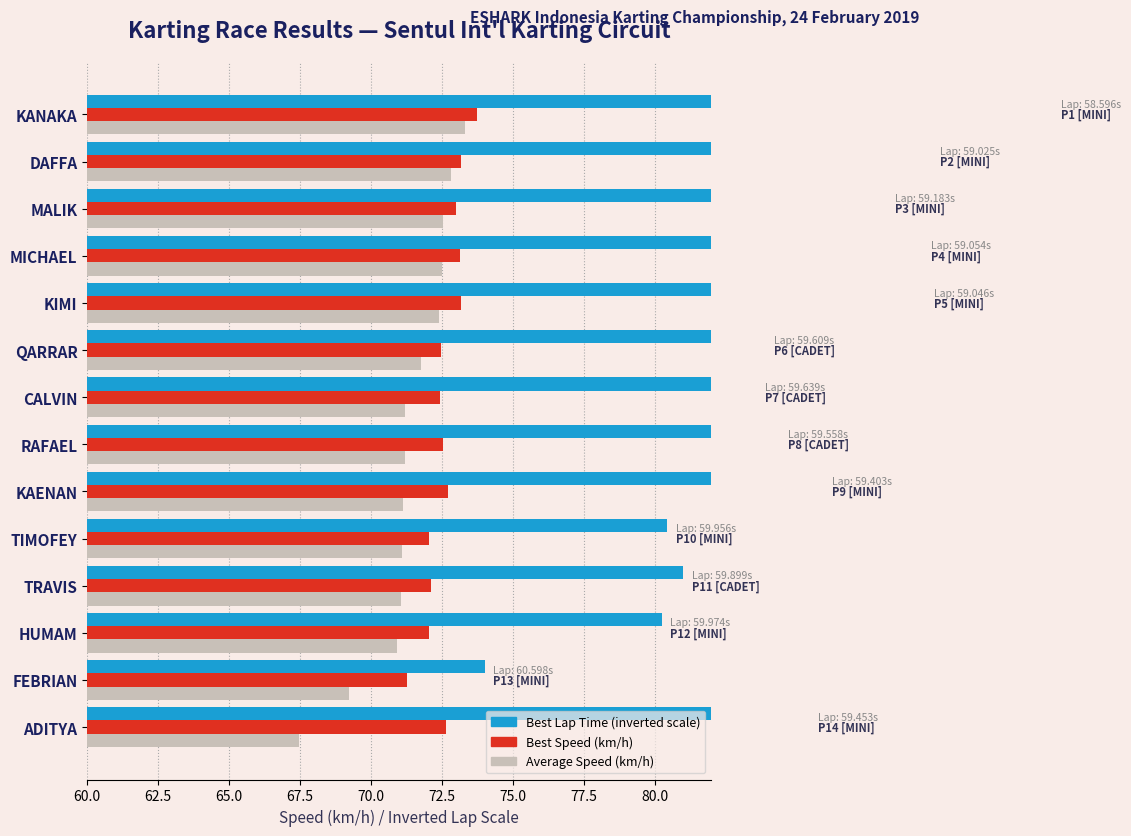

What are all the series names shown in the legend?

Average Speed (km/h), Best Speed (km/h), Best Lap Time (inverted scale)